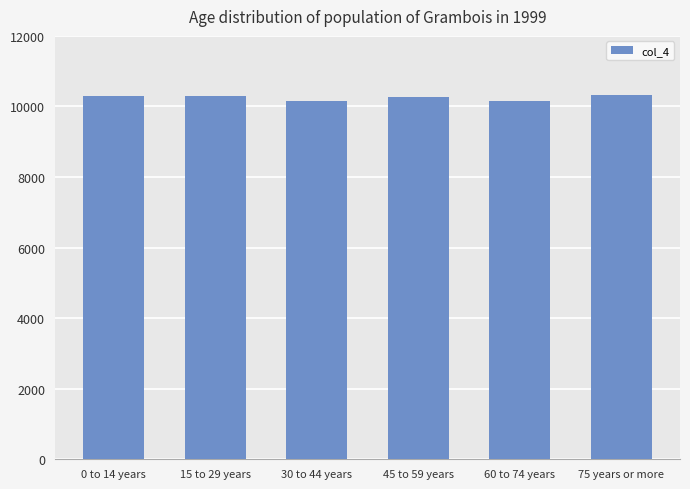

What is the smallest value displayed?

10160